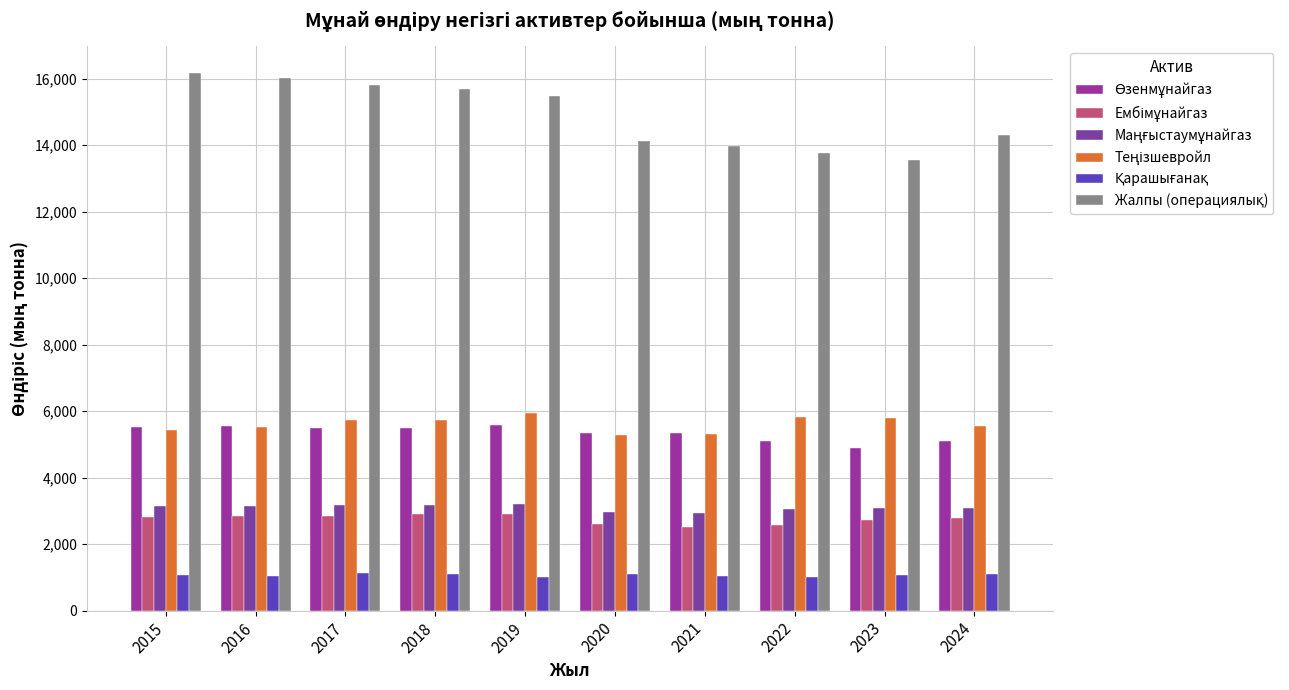

Count the number of data series in this chart.

6